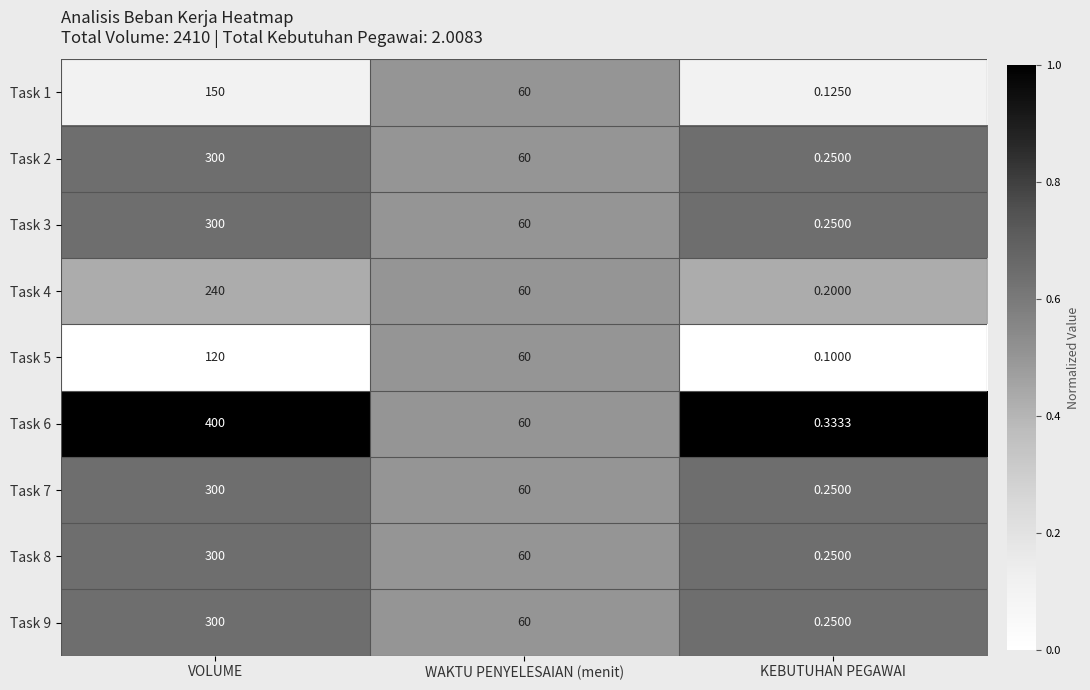

At which label is Task 3 closest to 150?

WAKTU PENYELESAIAN (menit)